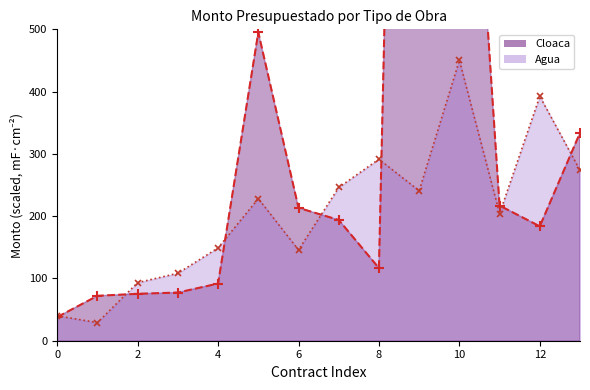

Reading right to left, list all the values displayed in this chart.

Cloaca (line): 333.8	183.7	217.0	1187.7	2967.2	116.6	193.9	213.4	495.3	91.8	77.4	75.3	72.1	38.0
Agua (line): 273.7	392.4	204.2	450.2	240.8	291.4	246.1	145.8	228.2	149.1	108.4	93.3	29.1	40.0